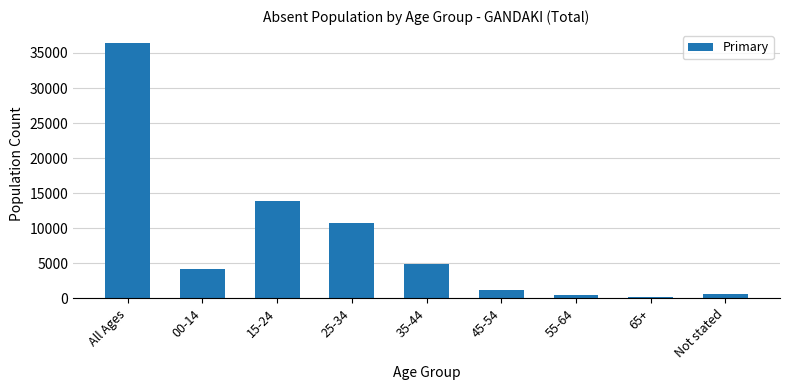

Where is the data nearest to the value 18304?

15-24